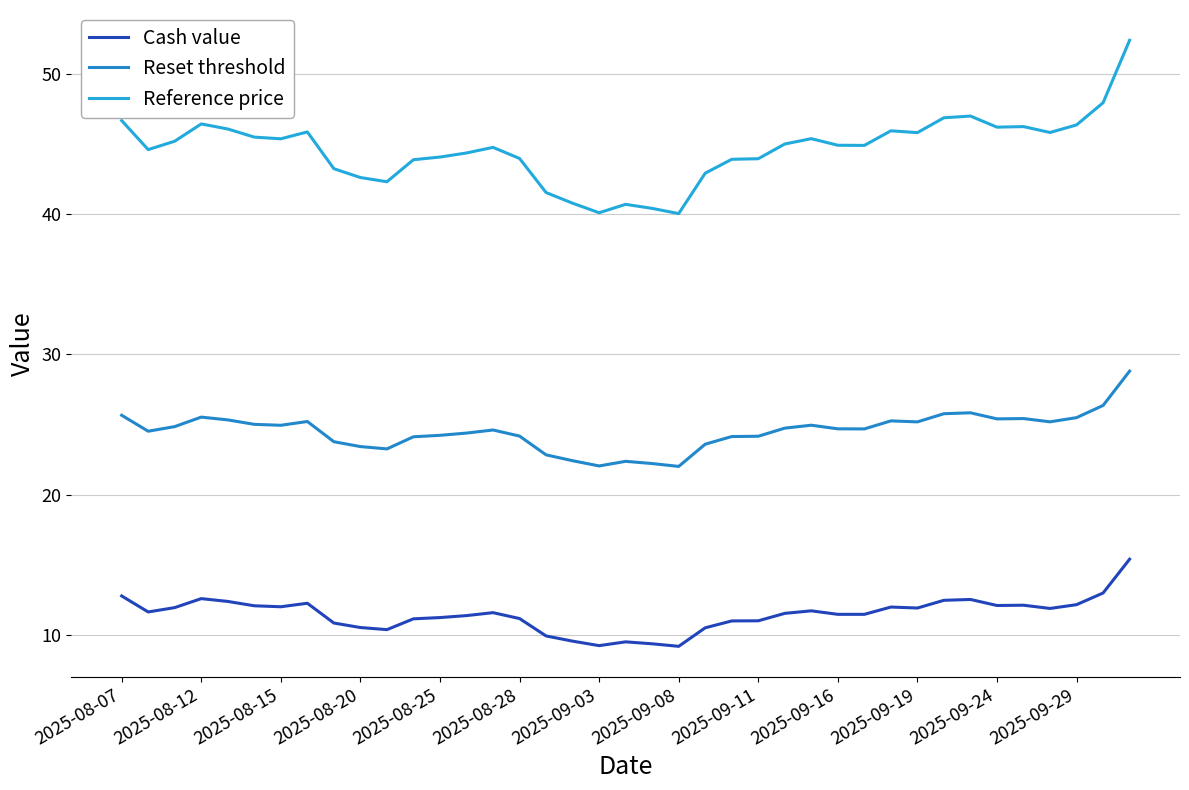

Reading left to right, transcribe all the data shown in this chart.

Cash value: 12.8	11.7	12.0	12.6	12.4	12.1	12.0	12.3	10.9	10.5	10.4	11.2	11.2	11.4	11.6	11.2	9.9	9.6	9.2	9.5	9.4	9.2	10.5	11.0	11.0	11.6	11.7	11.5	11.5	12.0	11.9	12.5	12.5	12.1	12.1	11.9	12.2	13.0	15.4
Reset threshold: 25.7	24.5	24.9	25.5	25.3	25.0	25.0	25.2	23.8	23.4	23.3	24.1	24.2	24.4	24.6	24.2	22.8	22.4	22.1	22.4	22.2	22.0	23.6	24.1	24.2	24.8	25.0	24.7	24.7	25.3	25.2	25.8	25.8	25.4	25.4	25.2	25.5	26.4	28.8
Reference price: 46.7	44.6	45.2	46.4	46.1	45.5	45.4	45.9	43.2	42.6	42.3	43.9	44.1	44.4	44.8	44.0	41.5	40.8	40.1	40.7	40.4	40.0	42.9	43.9	44.0	45.0	45.4	44.9	44.9	45.9	45.8	46.9	47.0	46.2	46.2	45.8	46.4	47.9	52.4